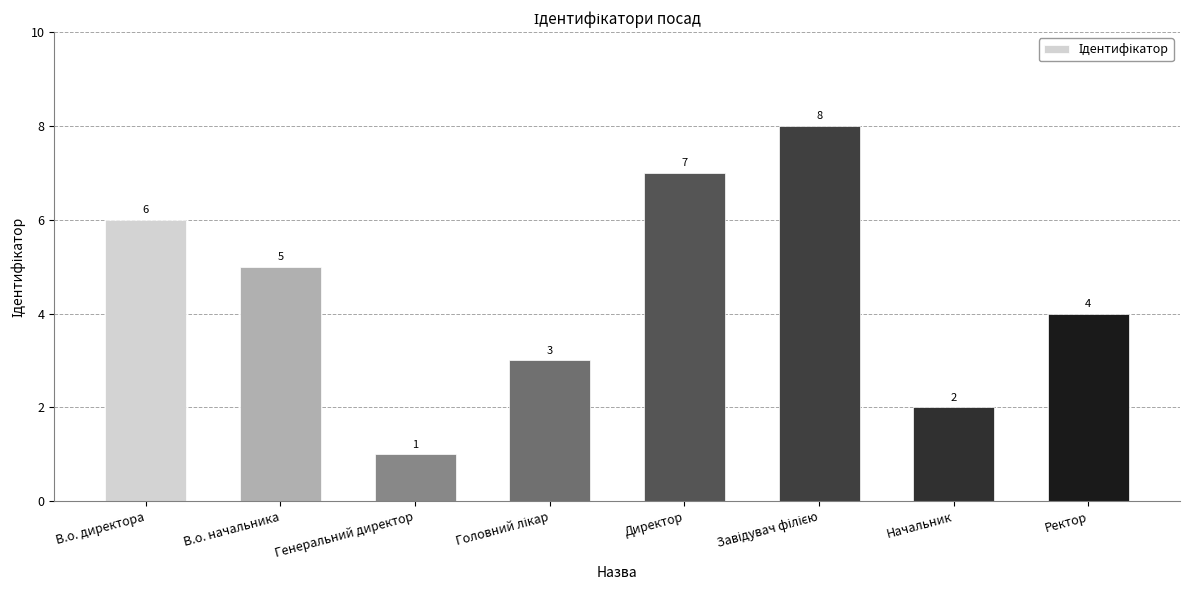

What is the maximum value shown in the chart?

8